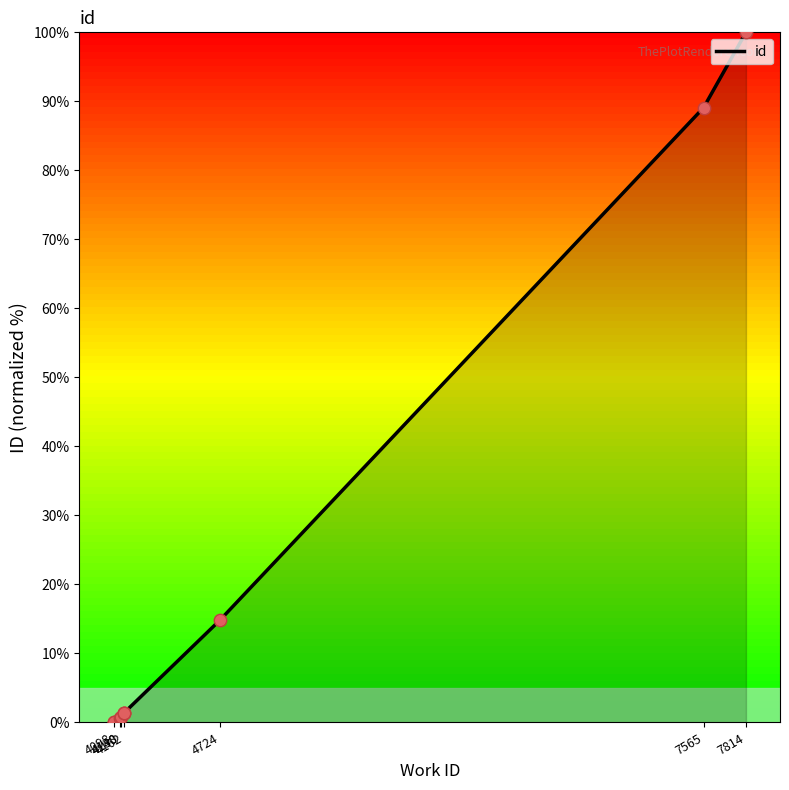

Between 4098 and 4162, which is larger?

4162